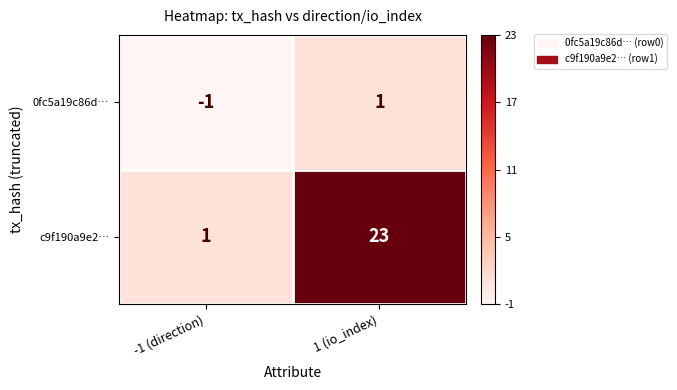

Which series changed the most between -1 (direction) and 1 (io_index)?

c9f190a9e2…